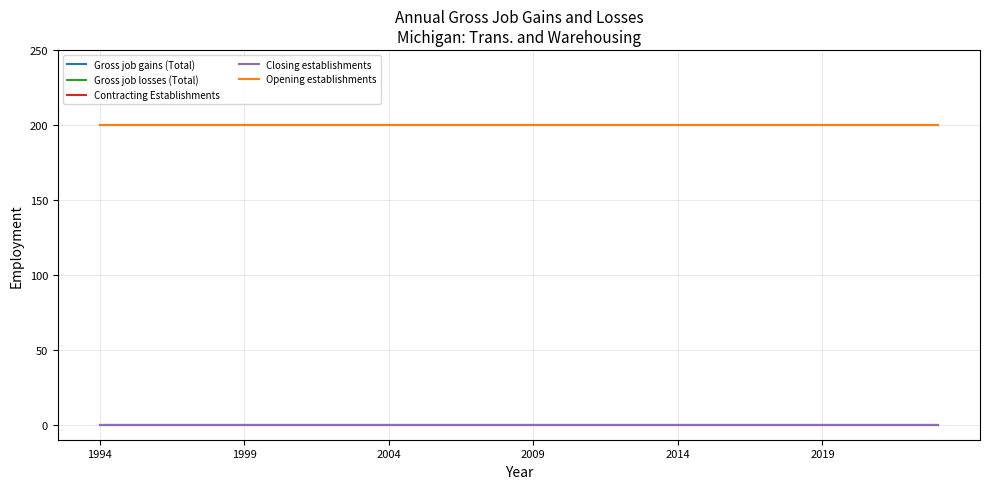

True or false: Gross job gains (Total) and Contracting Establishments intersect in this chart.

False